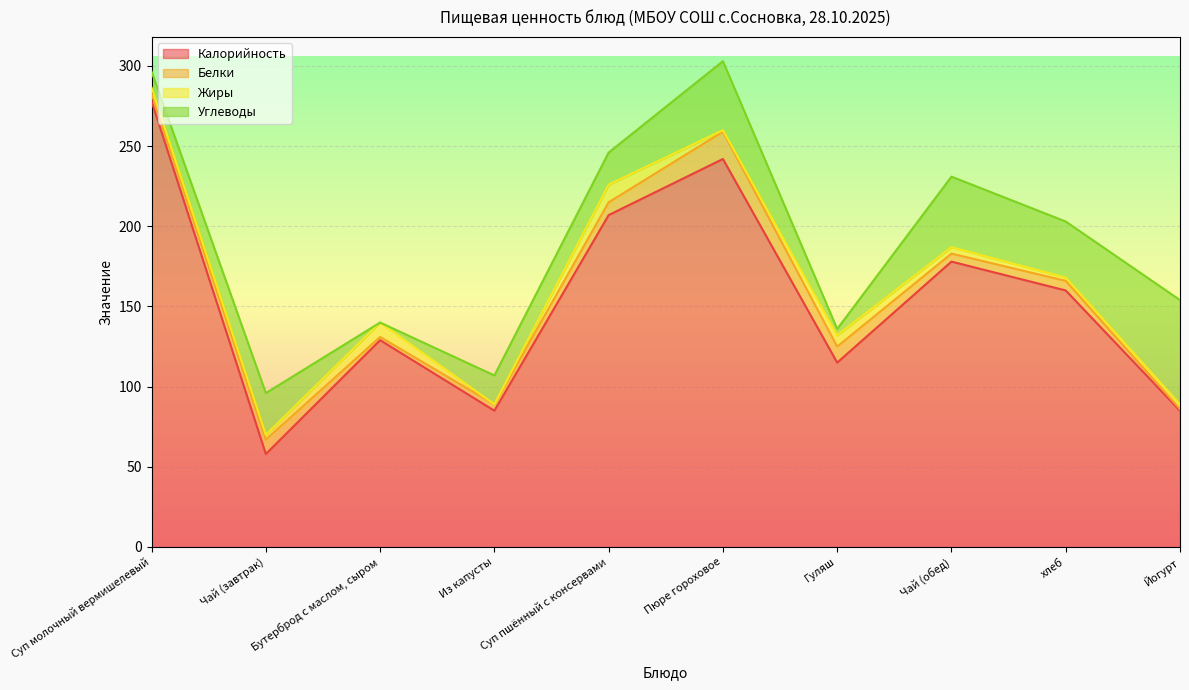

List the labels in order of Жиры value, smallest first.

Из капусты, Пюре гороховое, хлеб, Чай (завтрак), Йогурт, Суп молочный вермишелевый, Чай (обед), Гуляш, Бутерброд с маслом, сыром, Суп пшённый с консервами